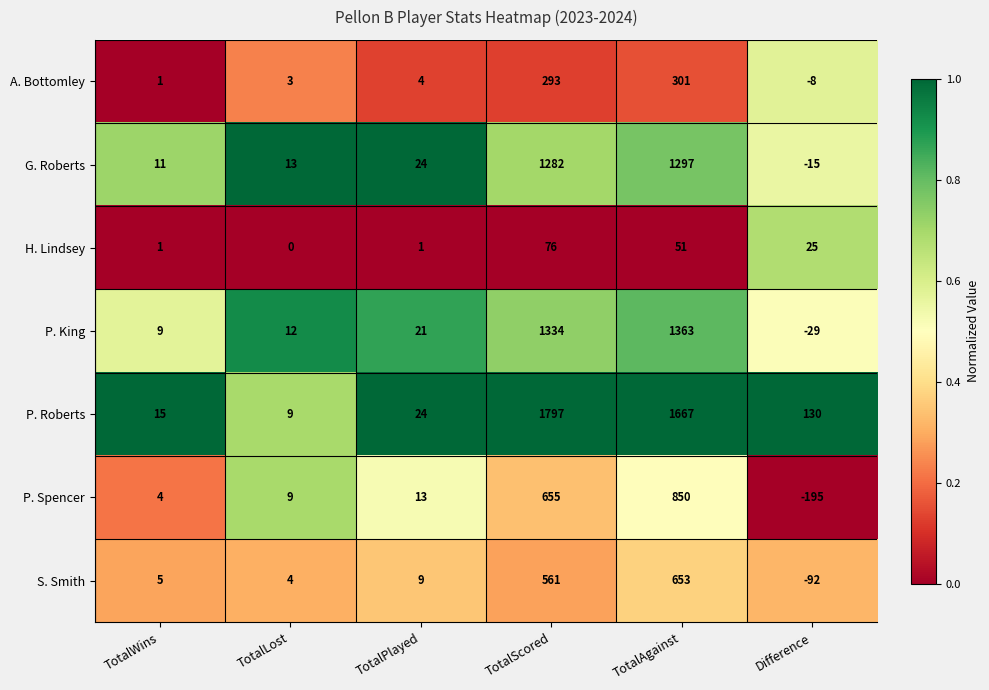

Which category has the highest value across all series?

TotalScored